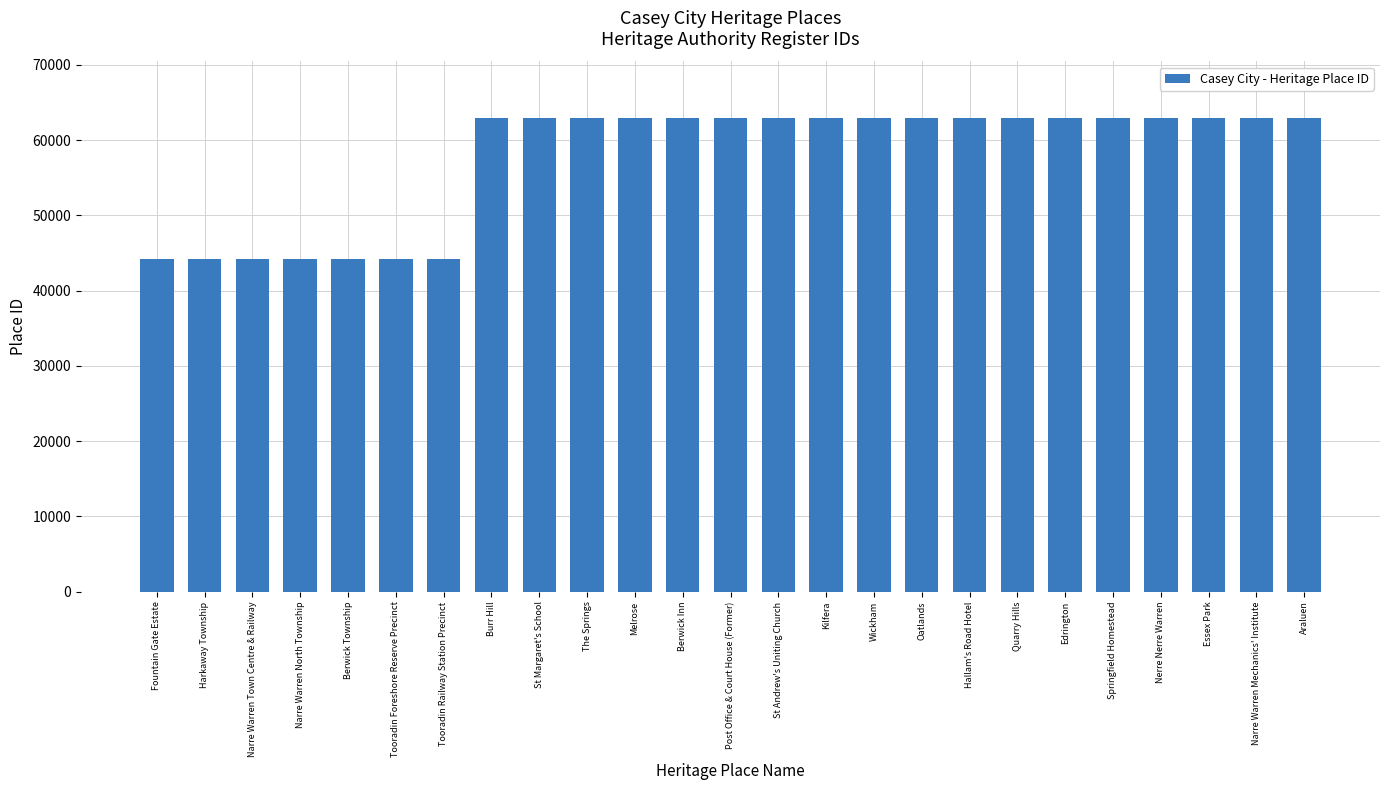

The chart shows a value of 31448 at St Margaret's School. True or false?

False